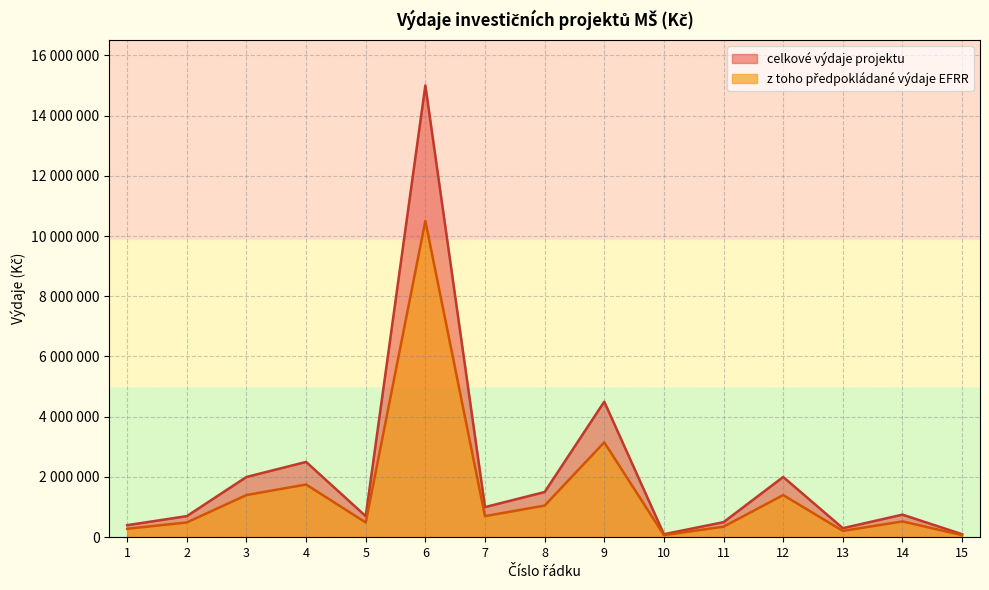

True or false: celkové výdaje projektu and z toho předpokládané výdaje EFRR intersect in this chart.

False